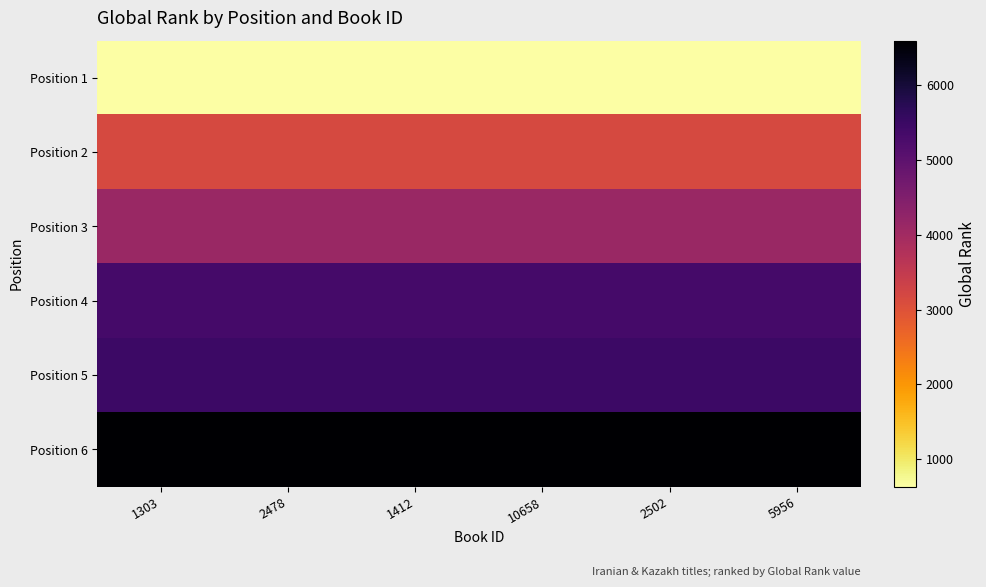

Reading right to left, what are all the values shown in this chart?

Position 1: 5956=629	2502=629	10658=629	1412=629	2478=629	1303=629
Position 2: 5956=3170	2502=3170	10658=3170	1412=3170	2478=3170	1303=3170
Position 3: 5956=4121	2502=4121	10658=4121	1412=4121	2478=4121	1303=4121
Position 4: 5956=5356	2502=5356	10658=5356	1412=5356	2478=5356	1303=5356
Position 5: 5956=5470	2502=5470	10658=5470	1412=5470	2478=5470	1303=5470
Position 6: 5956=6600	2502=6600	10658=6600	1412=6600	2478=6600	1303=6600